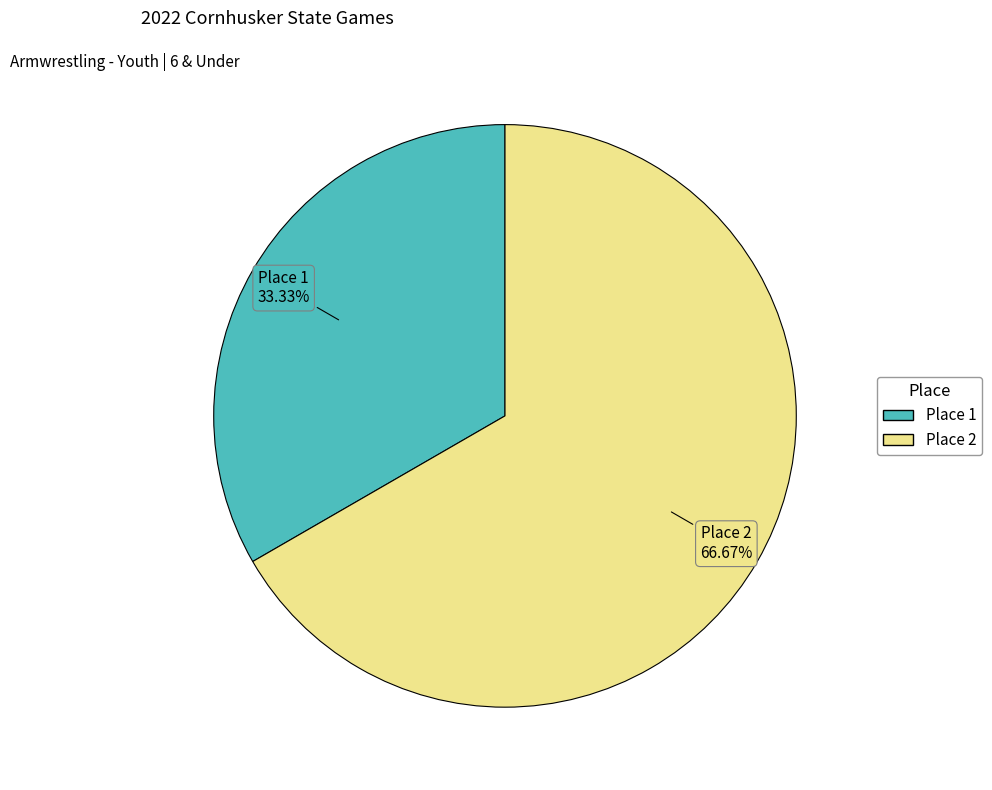

How many slices are in this pie chart?

2